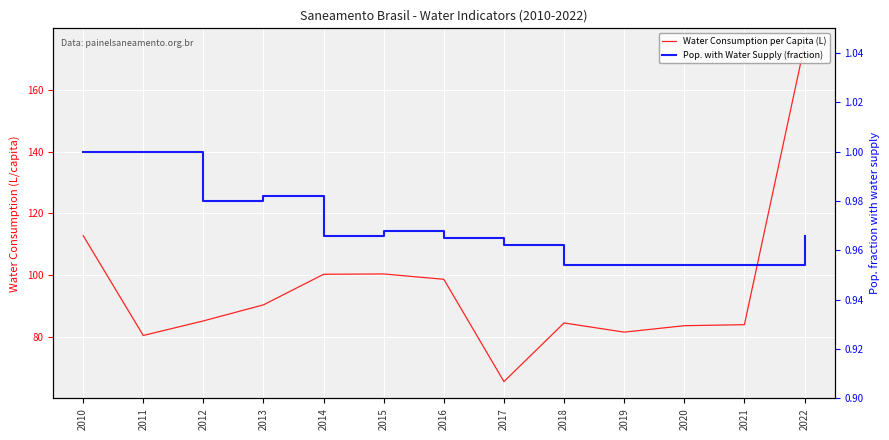

What is the value of the Pop. with Water Supply (fraction) point at the 13th from the left?

1.0